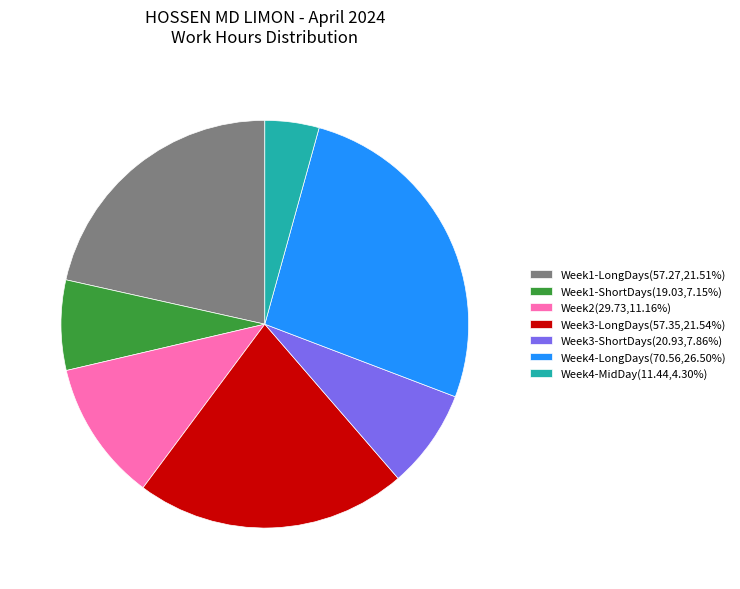

Does any single category account for the majority?

No